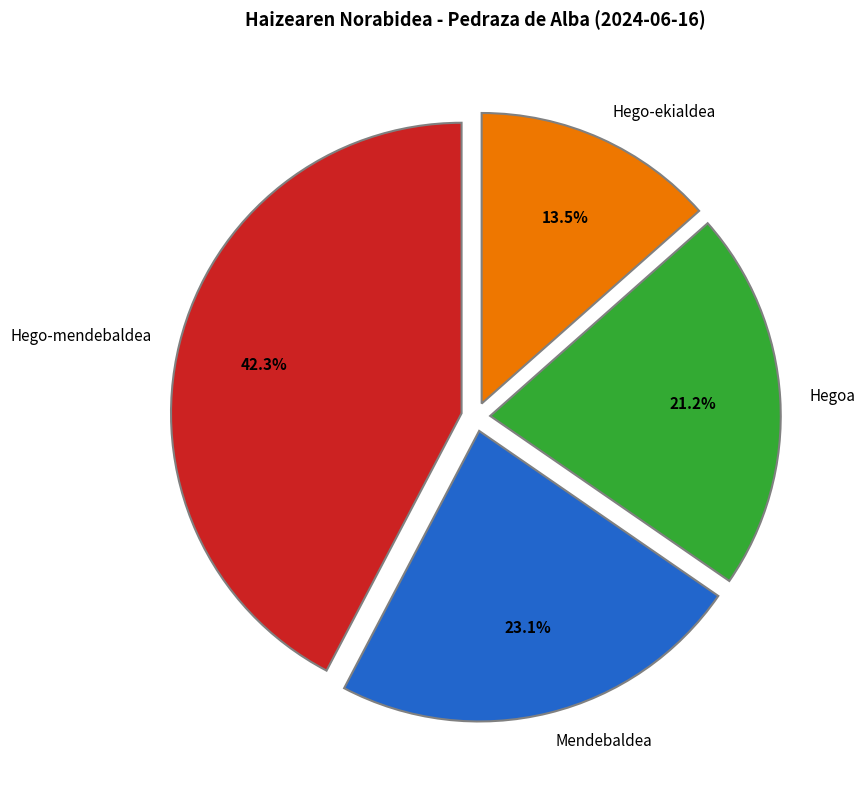

What portion of the pie excludes Hegoa?

78.8%